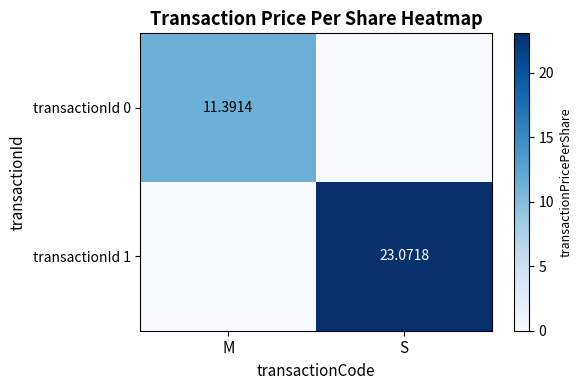

Is the value of transactionId 1 at M greater than the value of transactionId 0 at S?

No